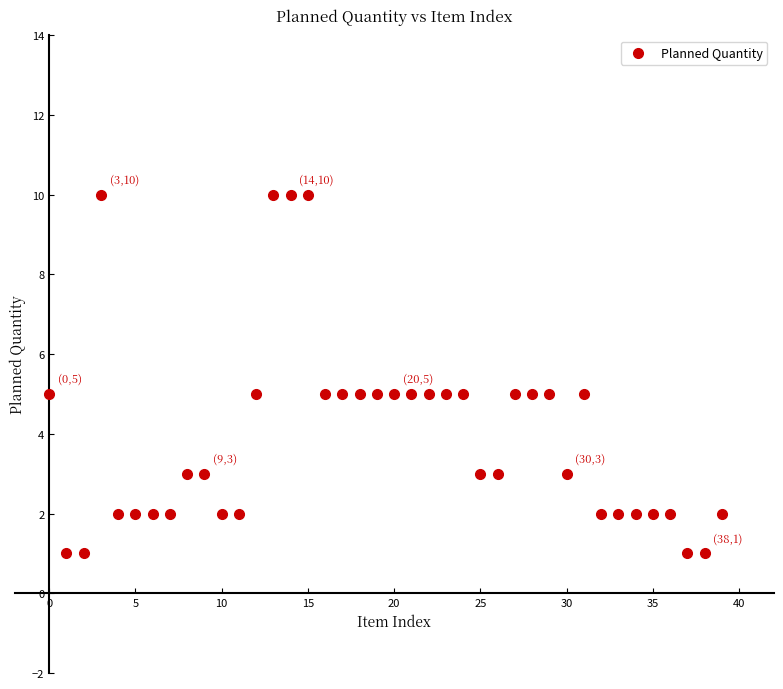

What is the range of Y values (max minus min)?

9